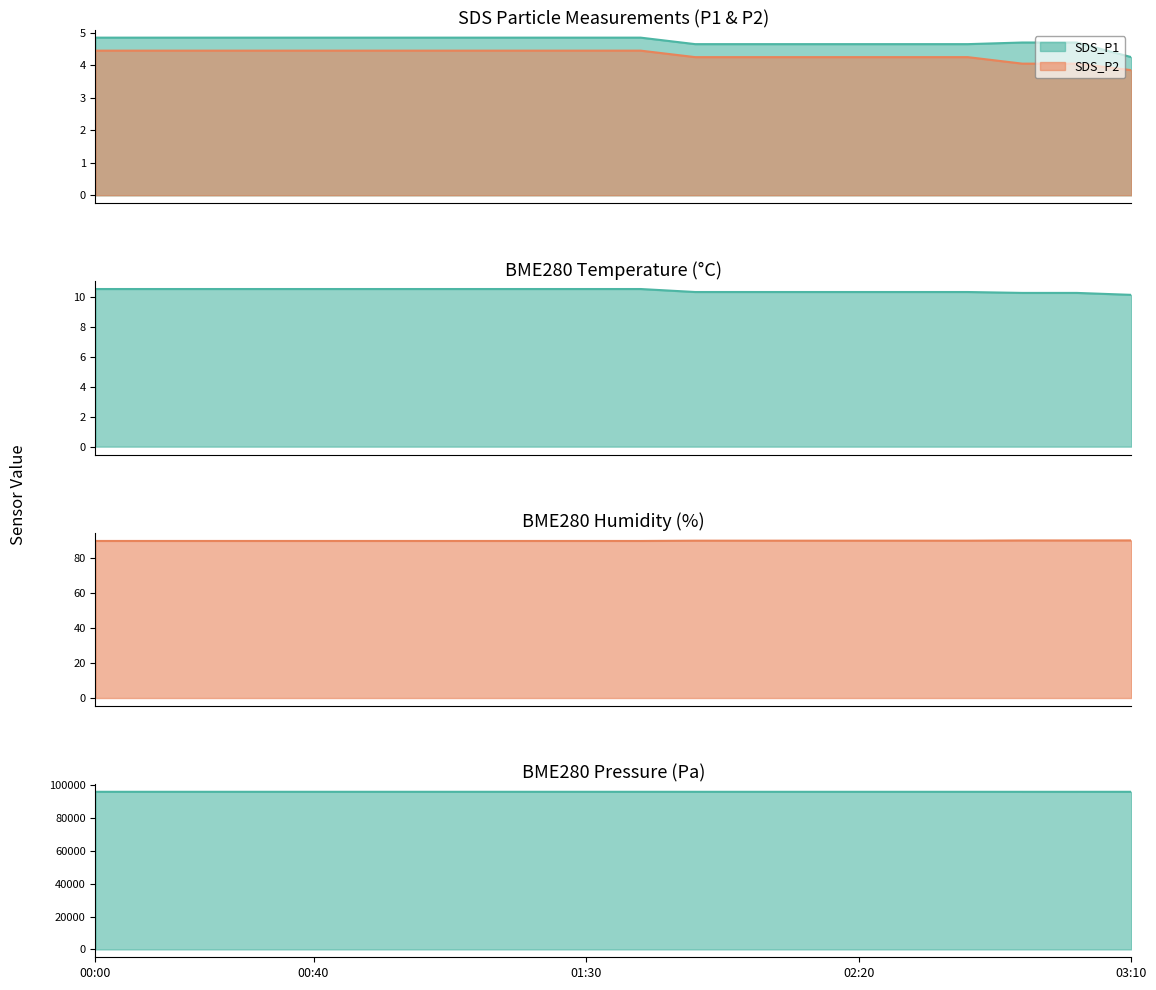

Reading left to right, list all the values displayed in this chart.

SDS_P1: 00:00=4.8	00:10=4.8	00:20=4.8	00:30=4.8	00:40=4.8	00:50=4.8	01:00=4.8	01:10=4.8	01:20=4.8	01:30=4.8	01:40=4.8	01:50=4.6	02:00=4.6	02:10=4.6	02:20=4.6	02:30=4.6	02:40=4.6	02:50=4.7	03:00=4.7	03:10=4.2
SDS_P2: 00:00=4.5	00:10=4.5	00:20=4.5	00:30=4.5	00:40=4.5	00:50=4.5	01:00=4.5	01:10=4.5	01:20=4.5	01:30=4.5	01:40=4.5	01:50=4.2	02:00=4.2	02:10=4.2	02:20=4.2	02:30=4.2	02:40=4.2	02:50=4.0	03:00=4.0	03:10=3.9
BME280_temperature: 00:00=10.5	00:10=10.5	00:20=10.5	00:30=10.5	00:40=10.5	00:50=10.5	01:00=10.5	01:10=10.5	01:20=10.5	01:30=10.5	01:40=10.5	01:50=10.3	02:00=10.3	02:10=10.3	02:20=10.3	02:30=10.3	02:40=10.3	02:50=10.3	03:00=10.3	03:10=10.1
BME280_humidity: 00:00=89.5	00:10=89.5	00:20=89.5	00:30=89.5	00:40=89.5	00:50=89.5	01:00=89.5	01:10=89.5	01:20=89.5	01:30=89.5	01:40=89.5	01:50=89.7	02:00=89.7	02:10=89.7	02:20=89.7	02:30=89.7	02:40=89.7	02:50=89.8	03:00=89.8	03:10=89.9
BME280_pressure: 00:00=96036.8	00:10=96036.8	00:20=96036.8	00:30=96036.8	00:40=96036.8	00:50=96036.8	01:00=96036.8	01:10=96036.8	01:20=96036.8	01:30=96036.8	01:40=96036.8	01:50=96029.3	02:00=96029.3	02:10=96029.3	02:20=96029.3	02:30=96029.3	02:40=96029.3	02:50=96024.8	03:00=96024.8	03:10=96030.8